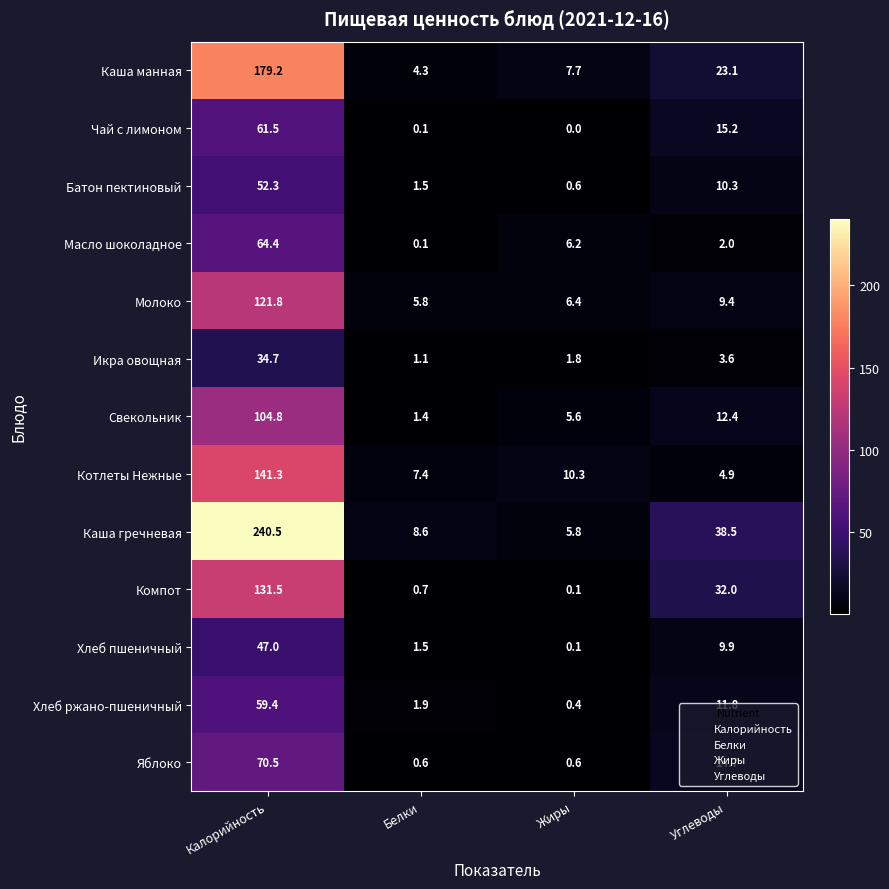

Where is Яблоко nearest to the value 35?

Углеводы